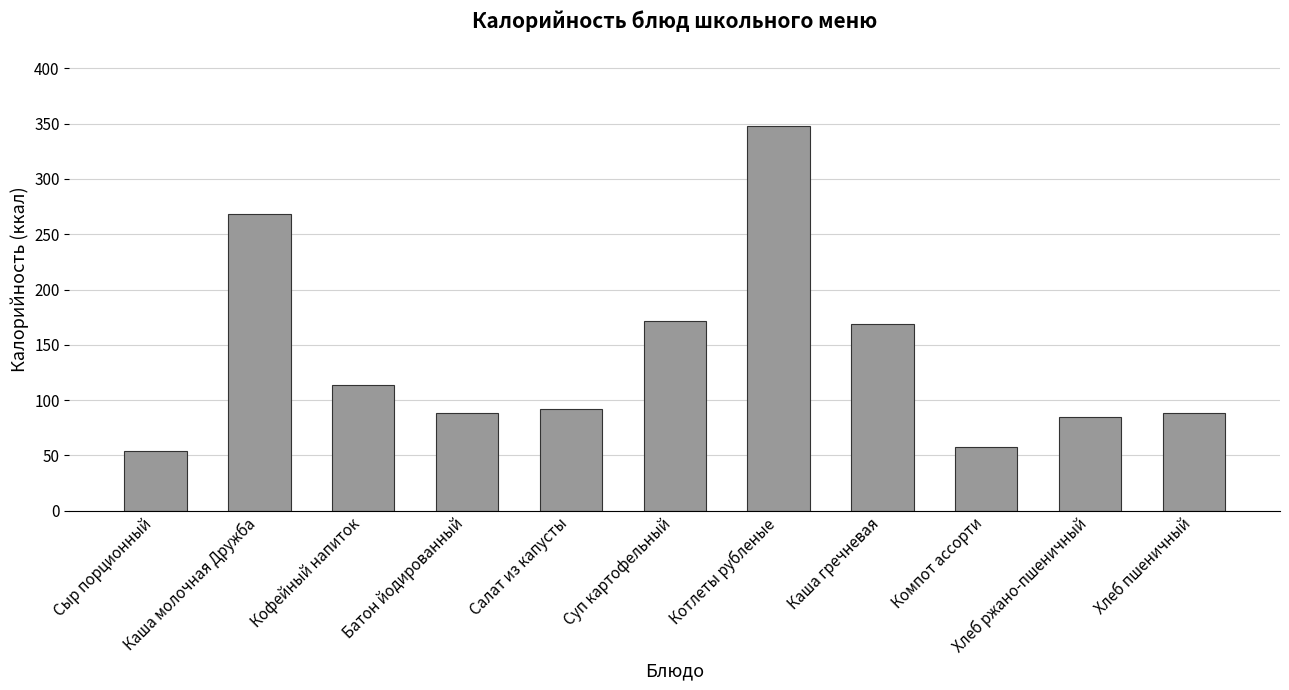

What is the label of the 1st bar from the left?

Сыр порционный